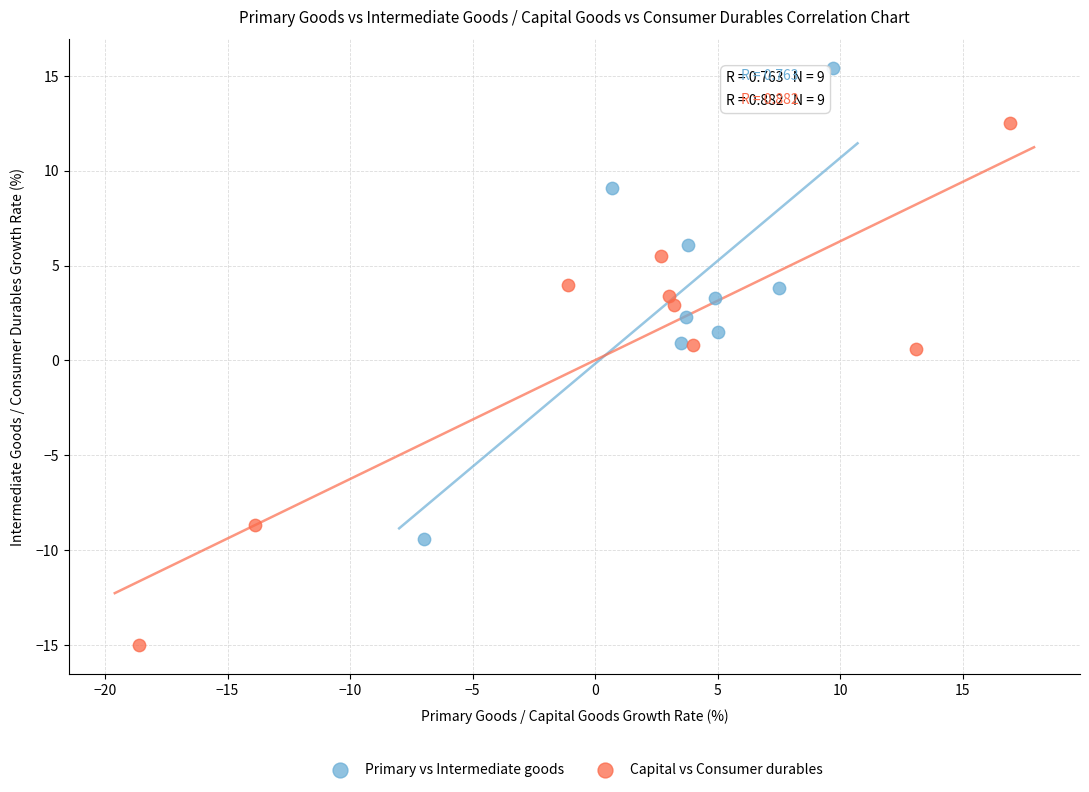

Which series reaches the maximum Y coordinate?

Primary vs Intermediate goods